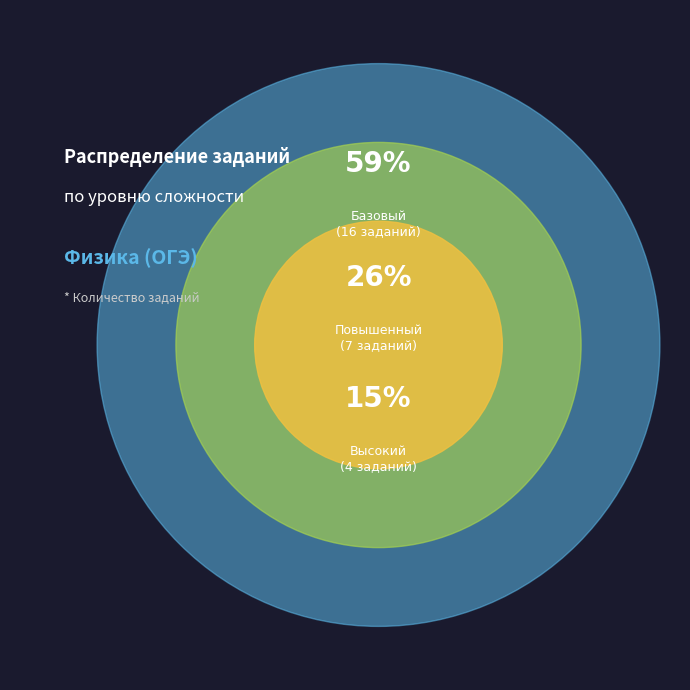

What is the largest slice in the pie chart?

Базовый